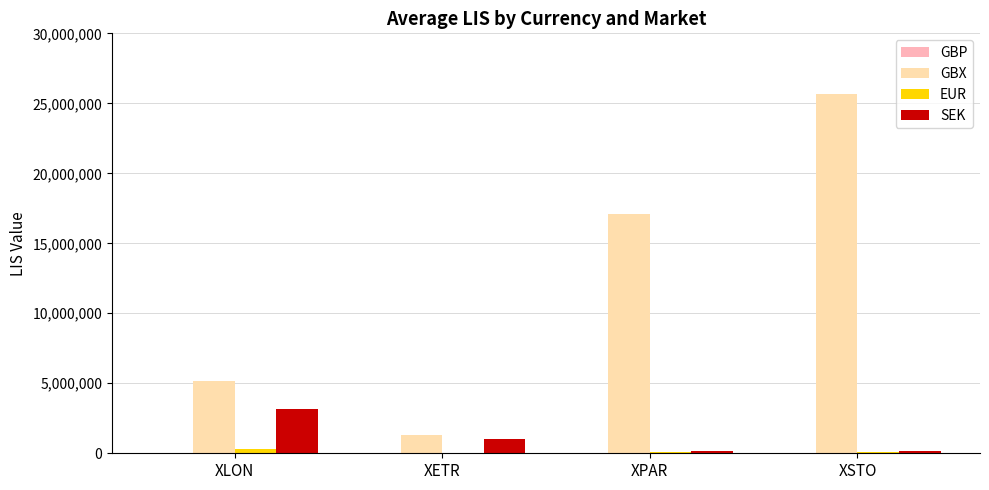

The value of SEK at XLON is 3163290.0. True or false?

True